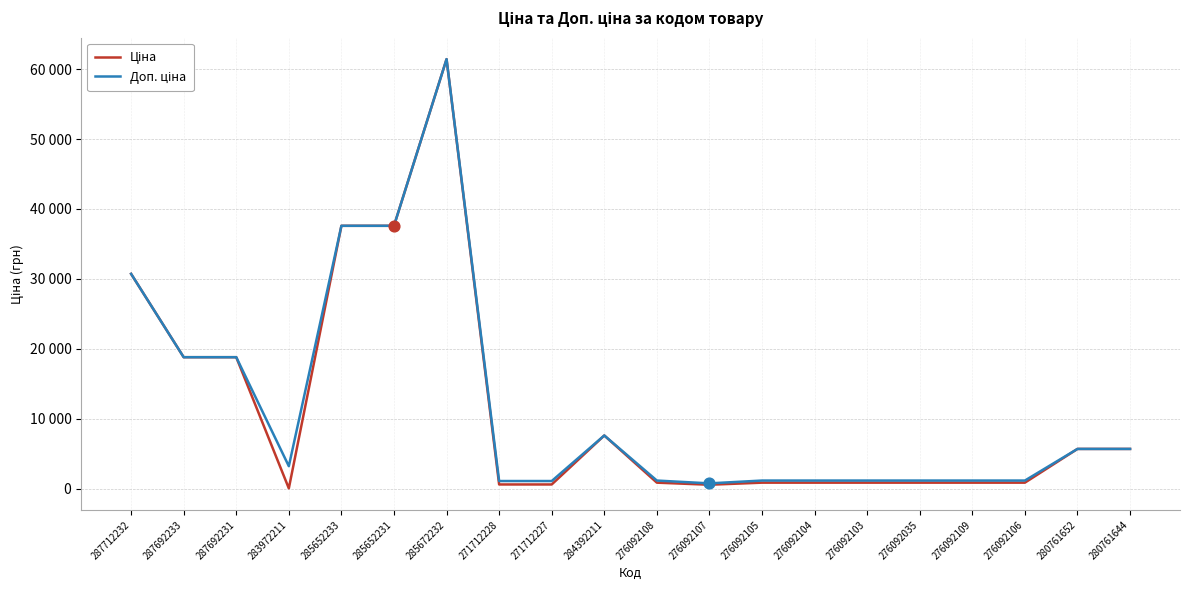

Is the value of Ціна at 276092035 greater than the value of Доп. ціна at 287712232?

No